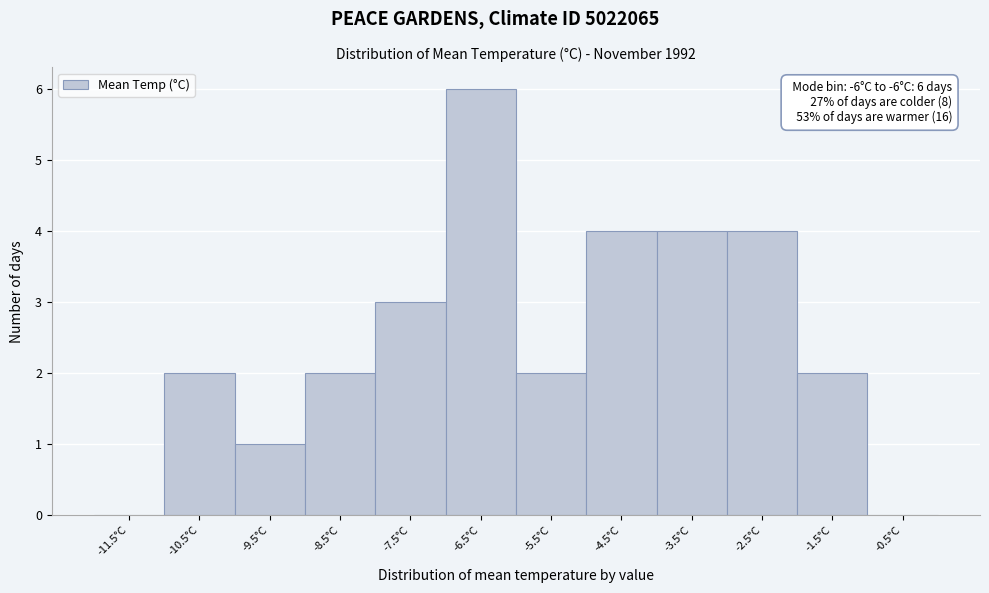

Reading left to right, extract all data points from this chart.

-11.5°C=0	-10.5°C=2	-9.5°C=1	-8.5°C=2	-7.5°C=3	-6.5°C=6	-5.5°C=2	-4.5°C=4	-3.5°C=4	-2.5°C=4	-1.5°C=2	-0.5°C=0